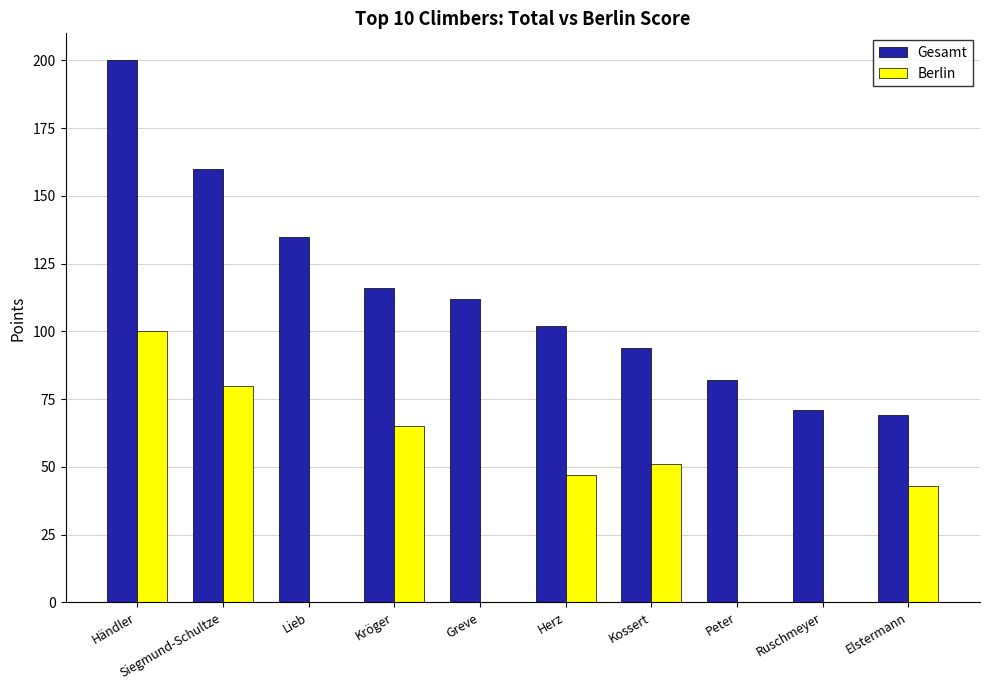

Which series has the largest total across all categories?

Gesamt